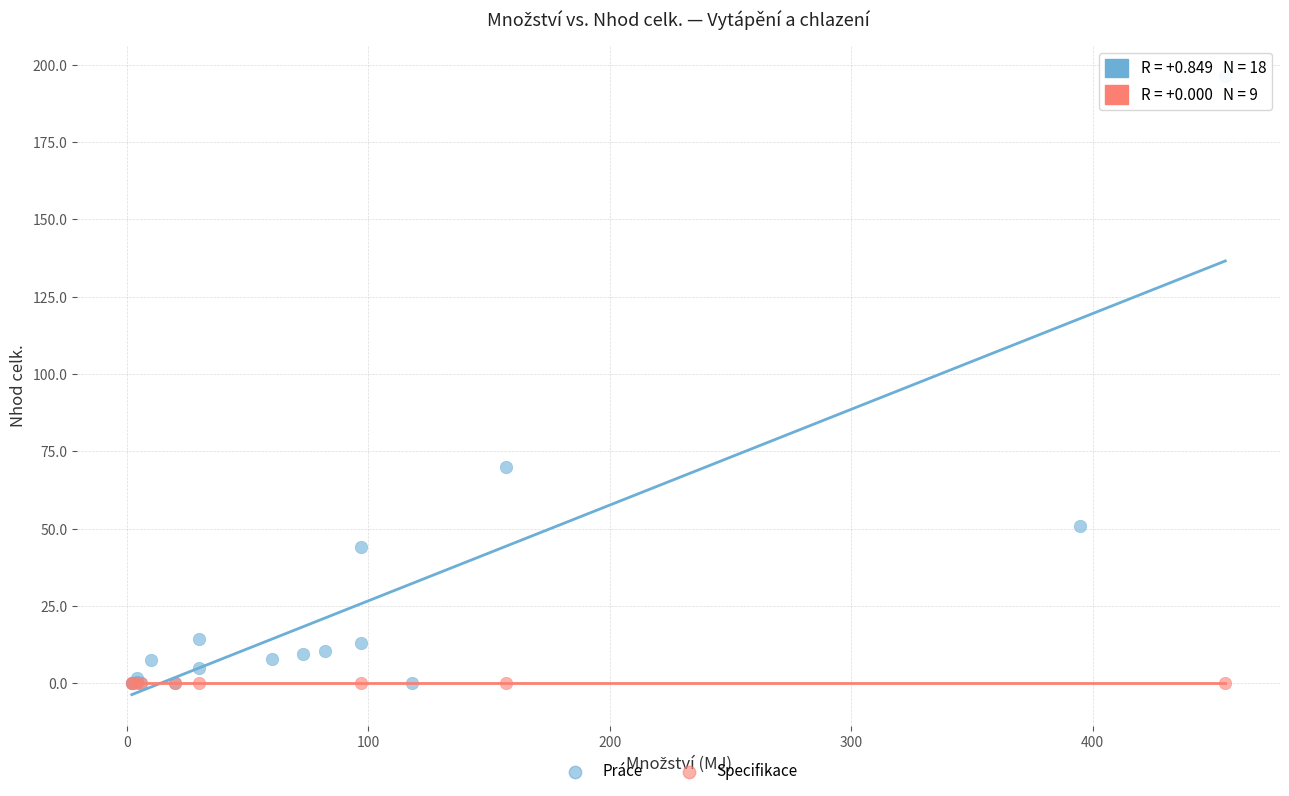

Which series reaches the maximum Y coordinate?

Práce